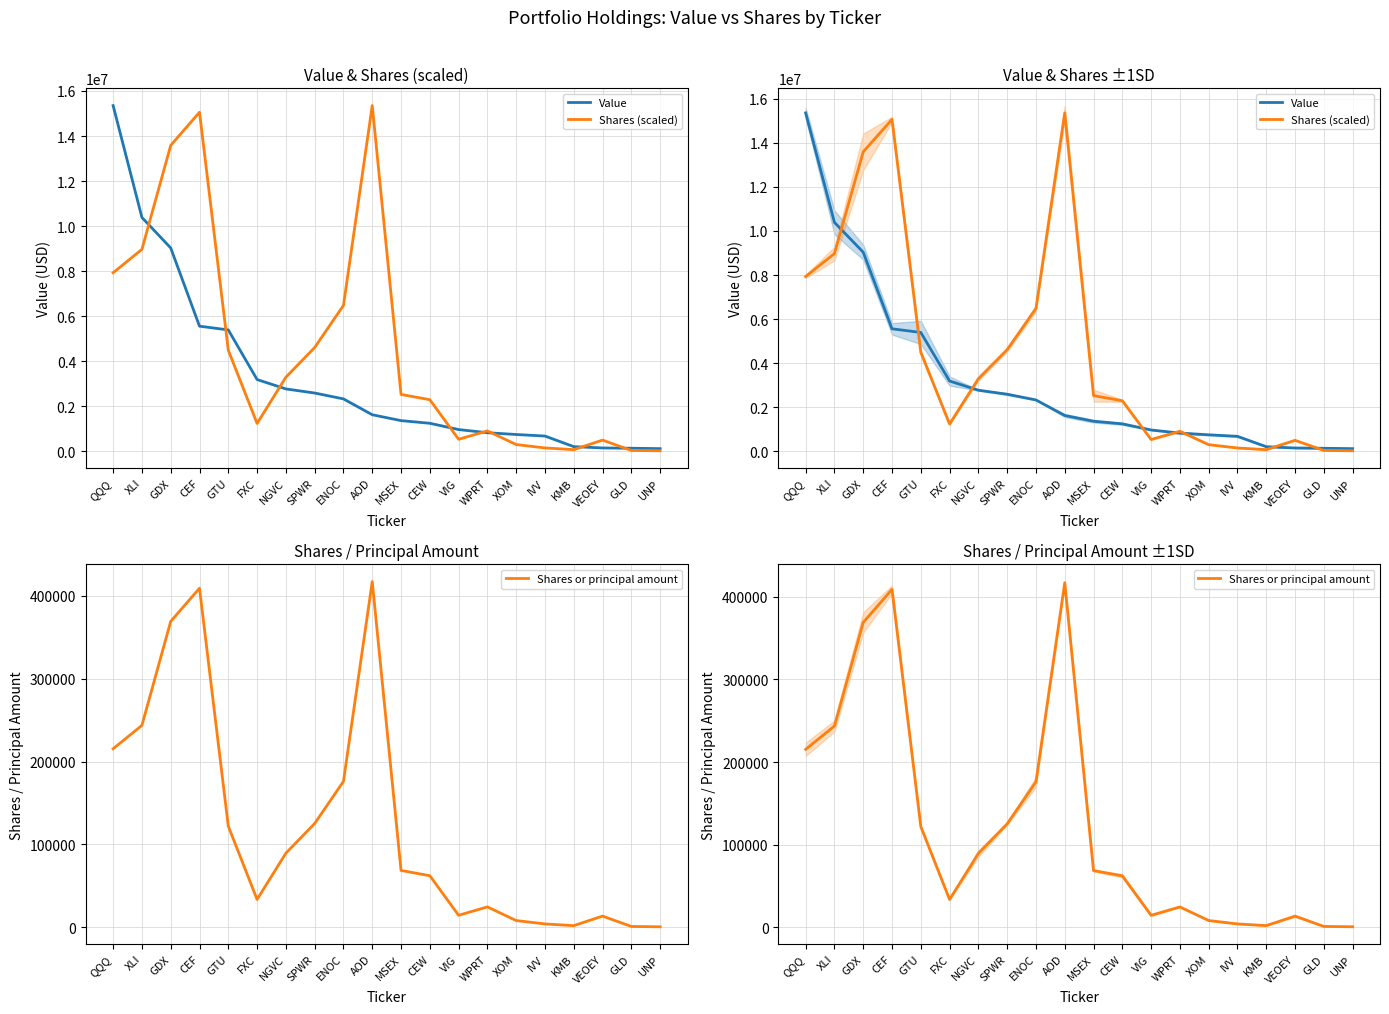

Which series ends up on top after the final intersection of Shares (scaled) and Value?

Value